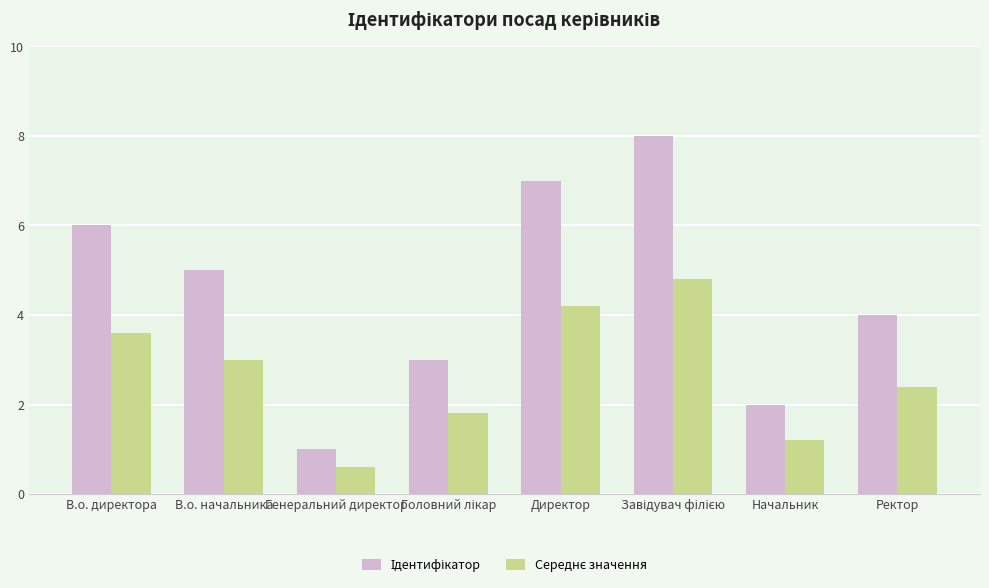

What is the total value across all series at Ректор?

6.4